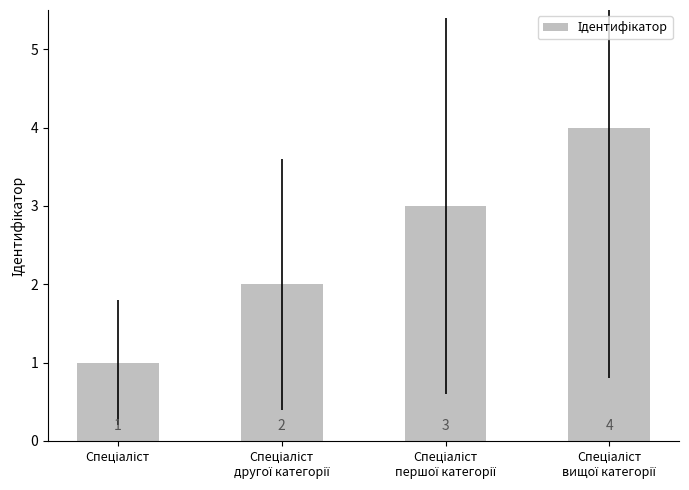

What is the greatest value displayed?

4